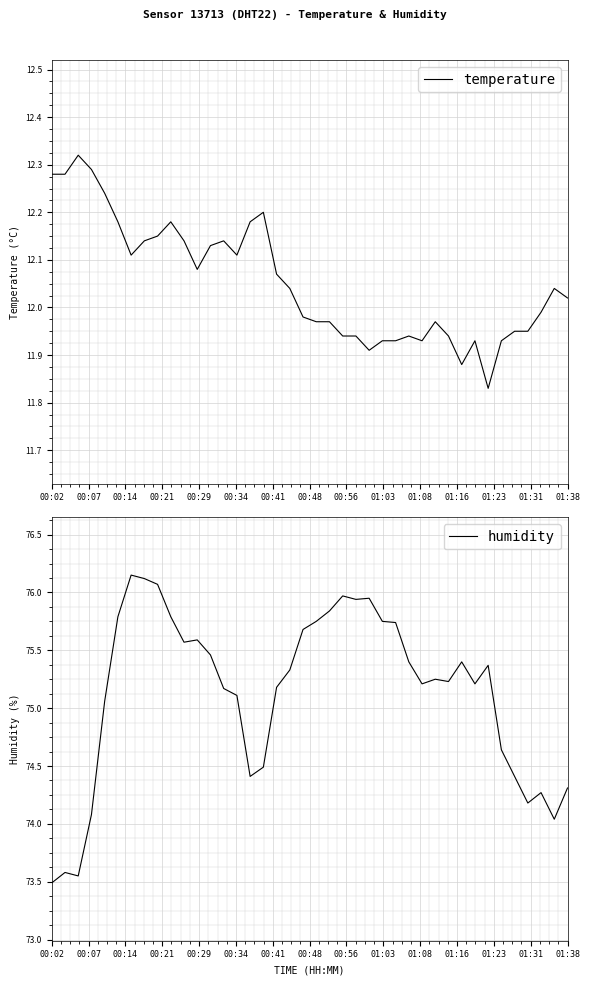

True or false: humidity has a value of 73.5 at 00:02.

True